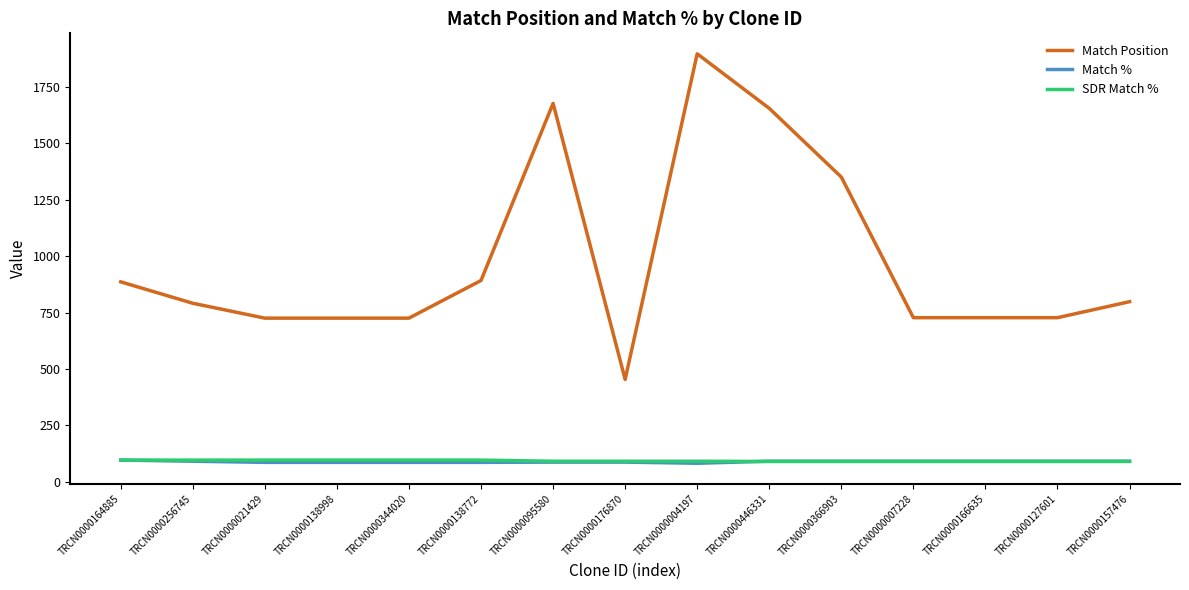

True or false: Match Position and Match % cross at least once.

False